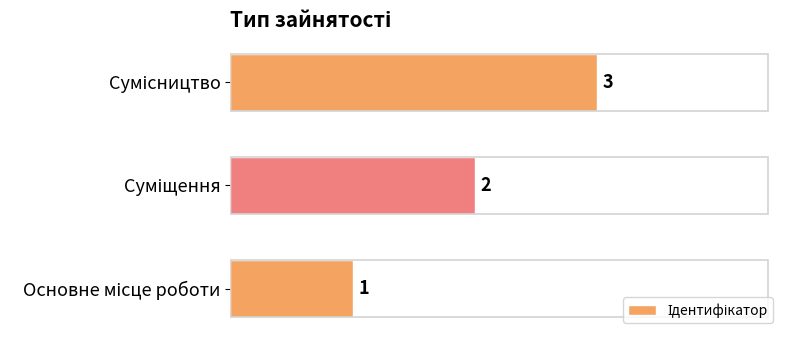

Count the values in the range 1 to 3.

3